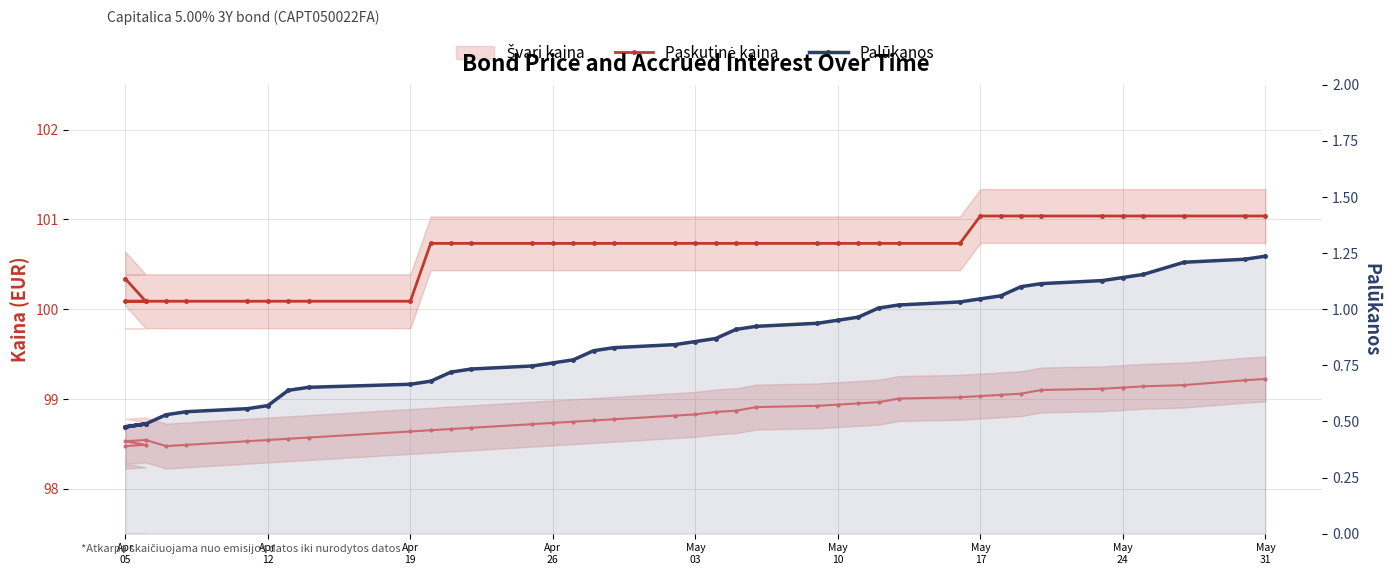

Does the chart have visible grid lines?

Yes